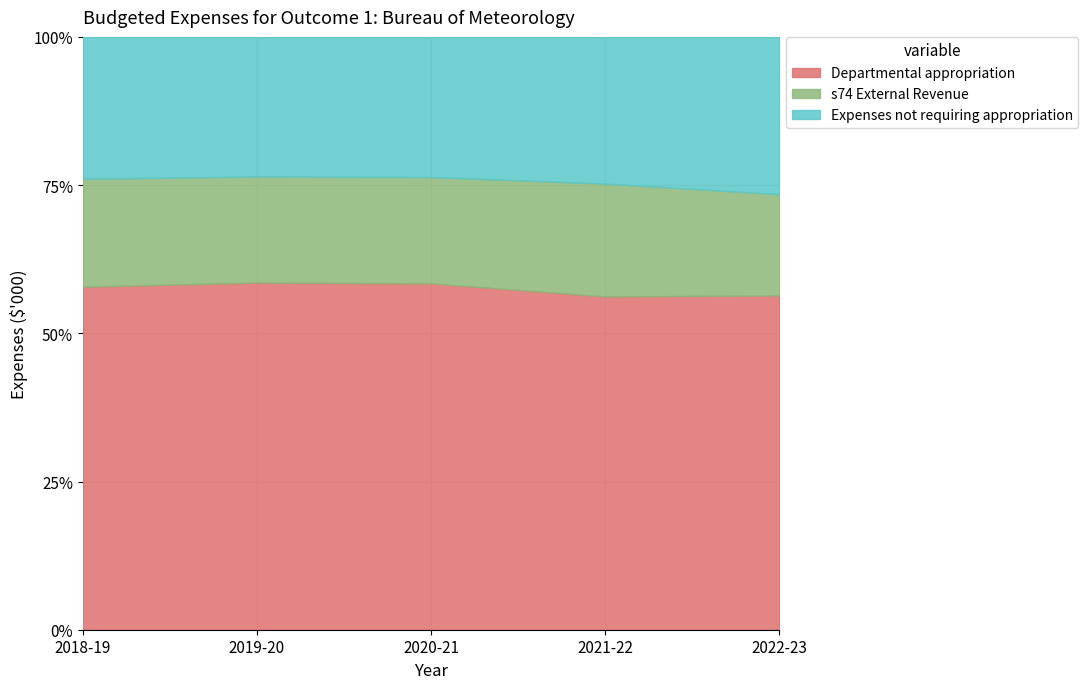

At which category is the sum across all series the highest?

2019-20